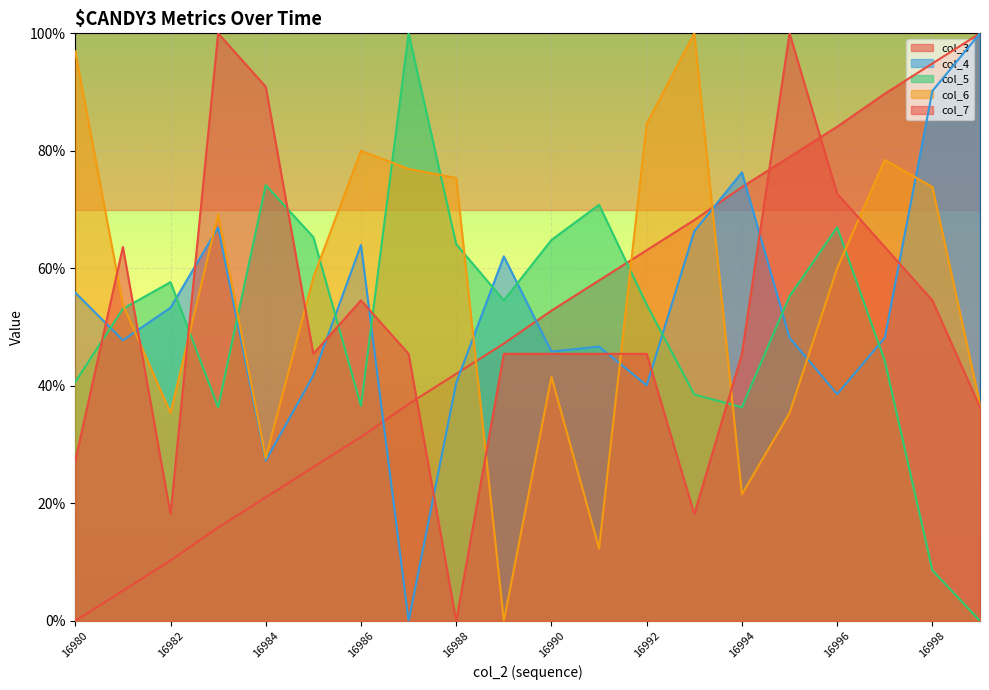

True or false: col_5 and col_4 intersect in this chart.

True